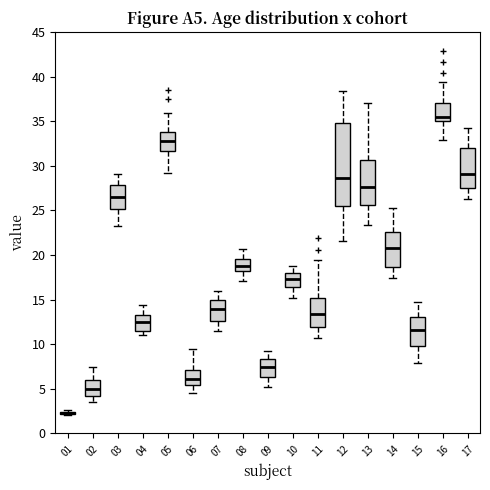

Comparing the boxes themselves (not the whiskers), which one is the tallest?

12